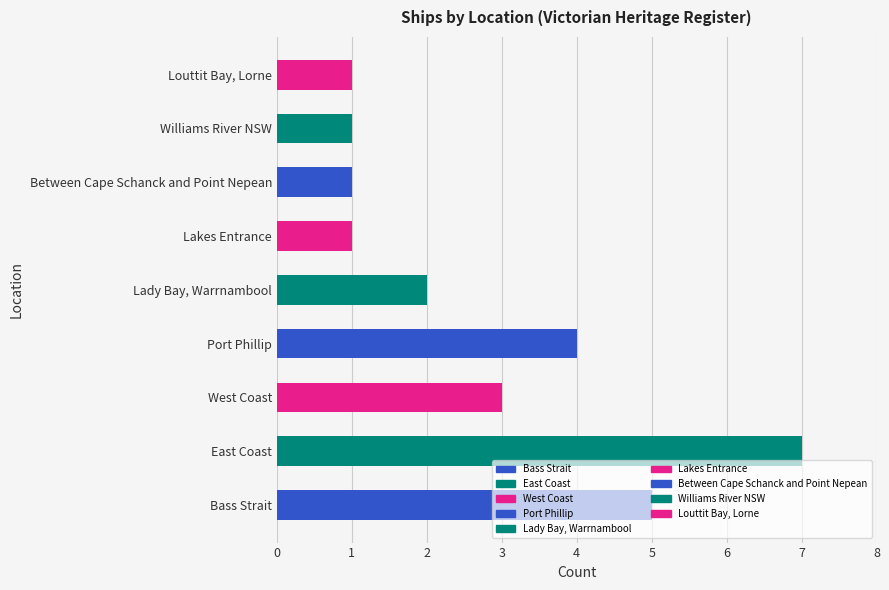

What is the ratio of the value at Between Cape Schanck and Point Nepean to the value at Louttit Bay, Lorne?

1.0